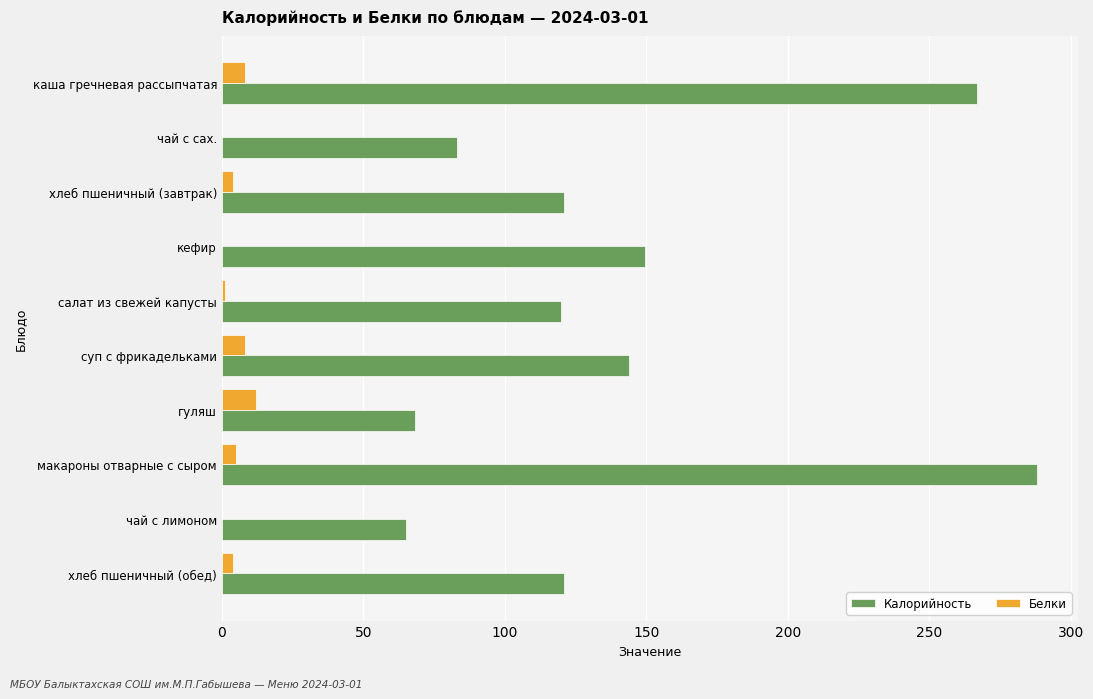

Is it true that Калорийность equals 120.0 at салат из свежей капусты?

True